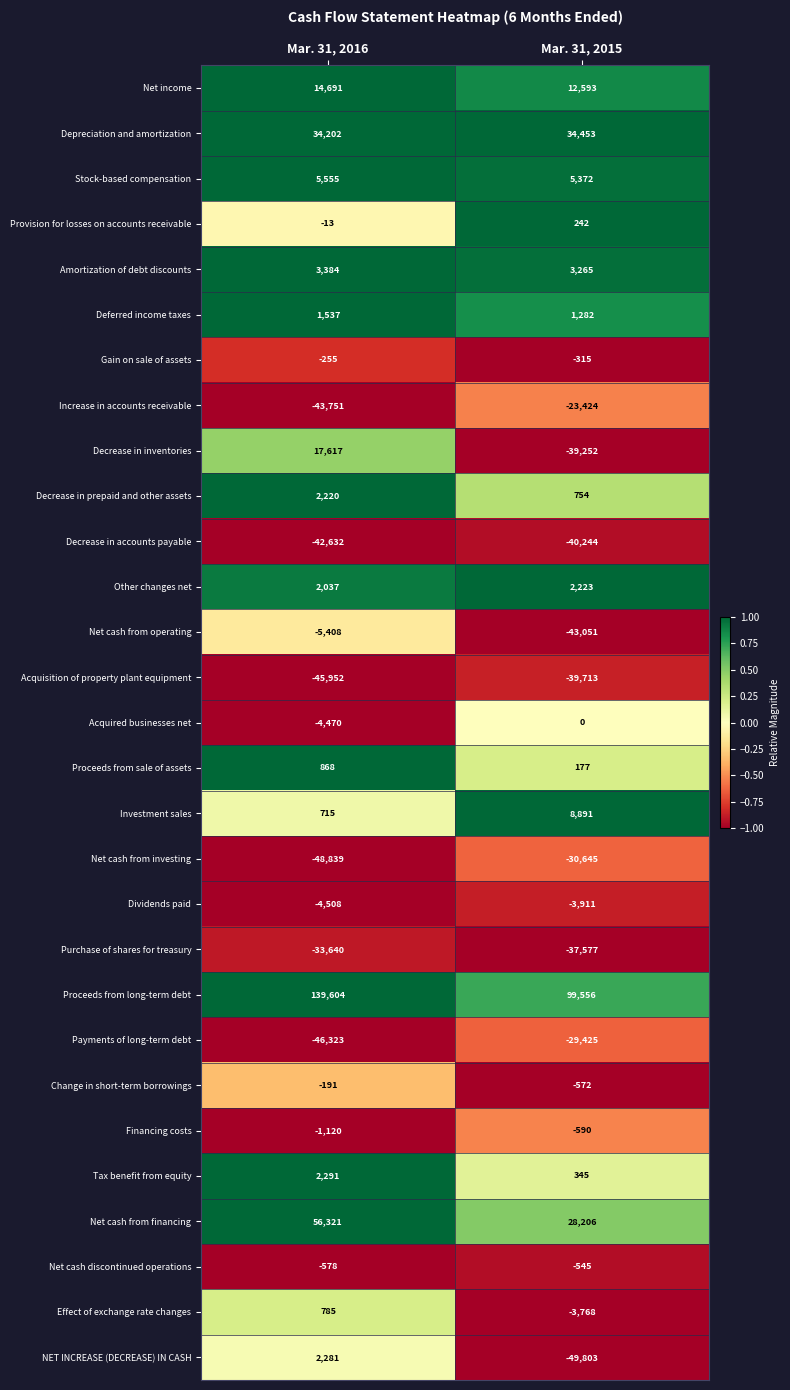

What is the sum of the Deferred income taxes values at Mar. 31, 2016 and Mar. 31, 2015?

2819